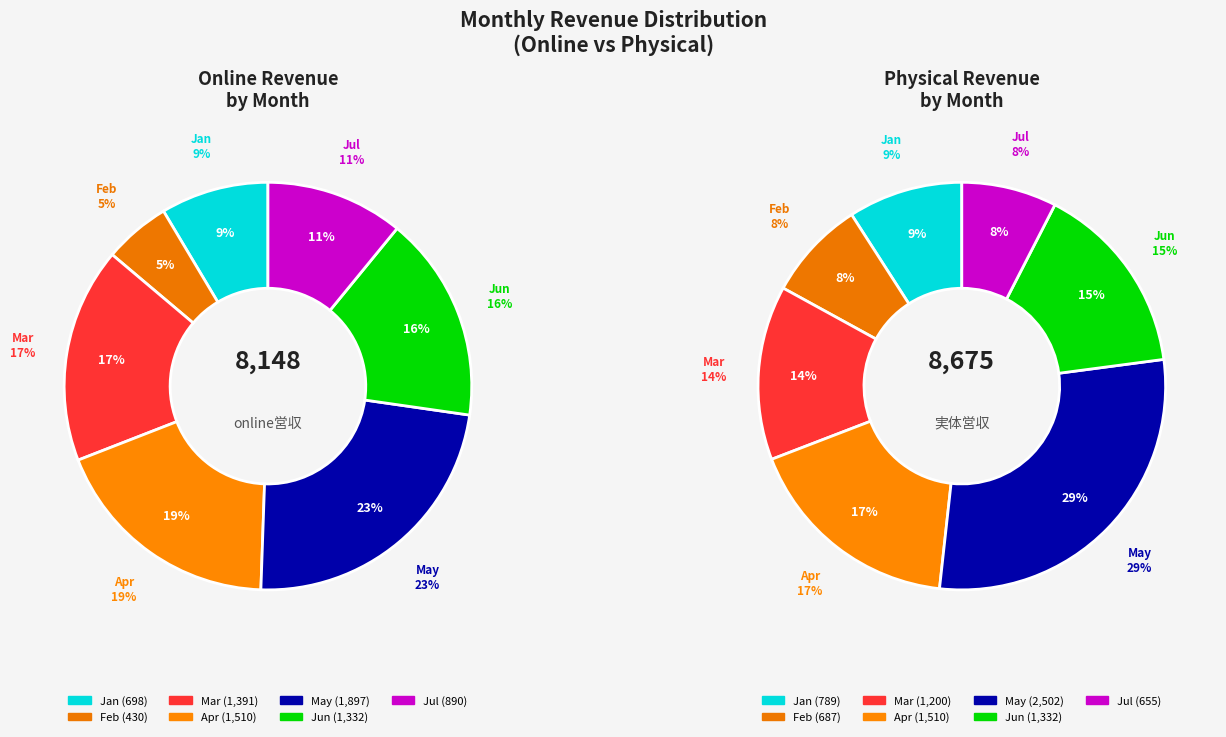

What is the smallest slice in the pie chart?

Feb